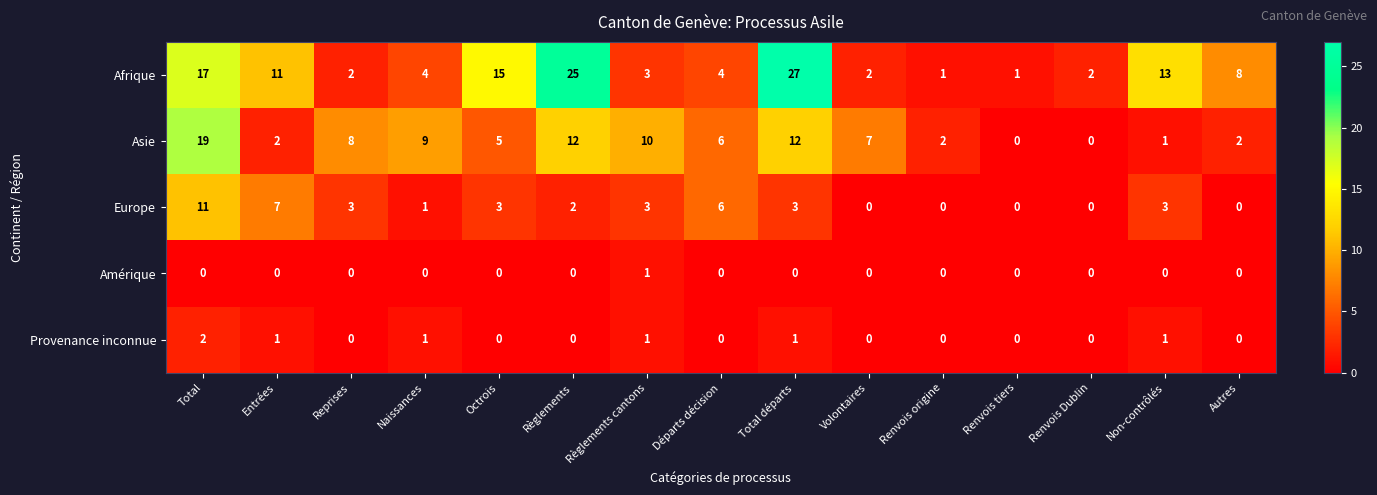

How many data points does each series have?

15